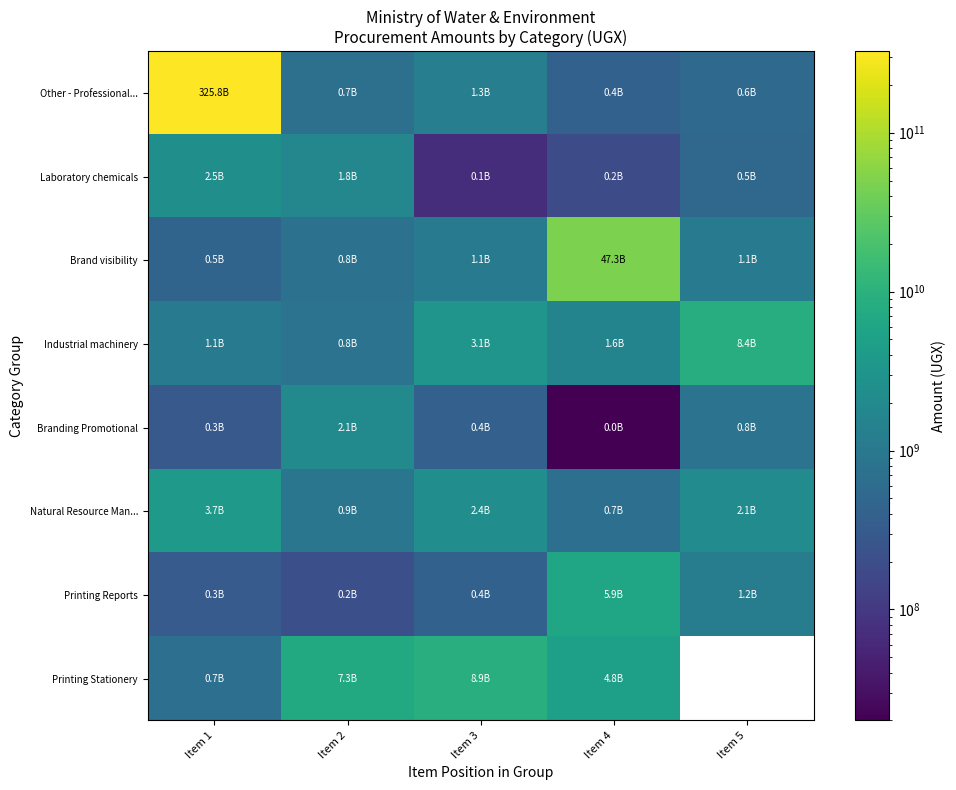

At which label is Natural Resource Man... closest to 2189650000?

Item 5